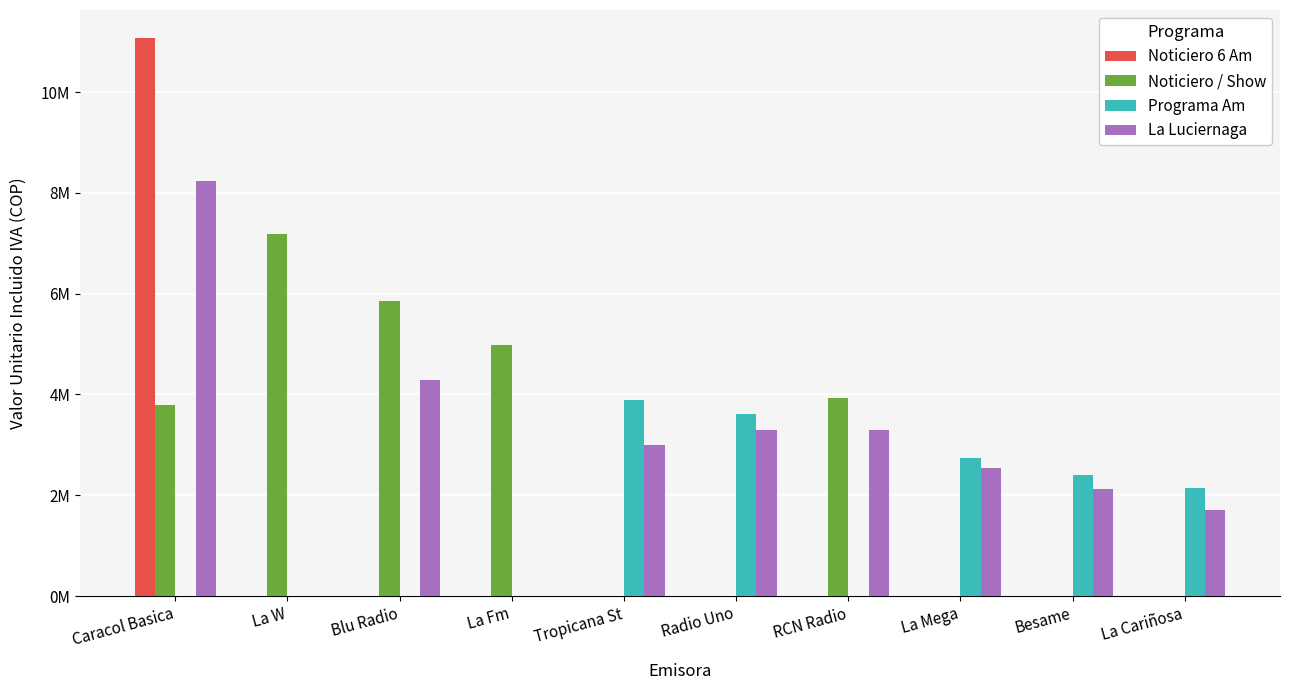

What is the spread (max minus min) of values at La Cariñosa?

2148355.8